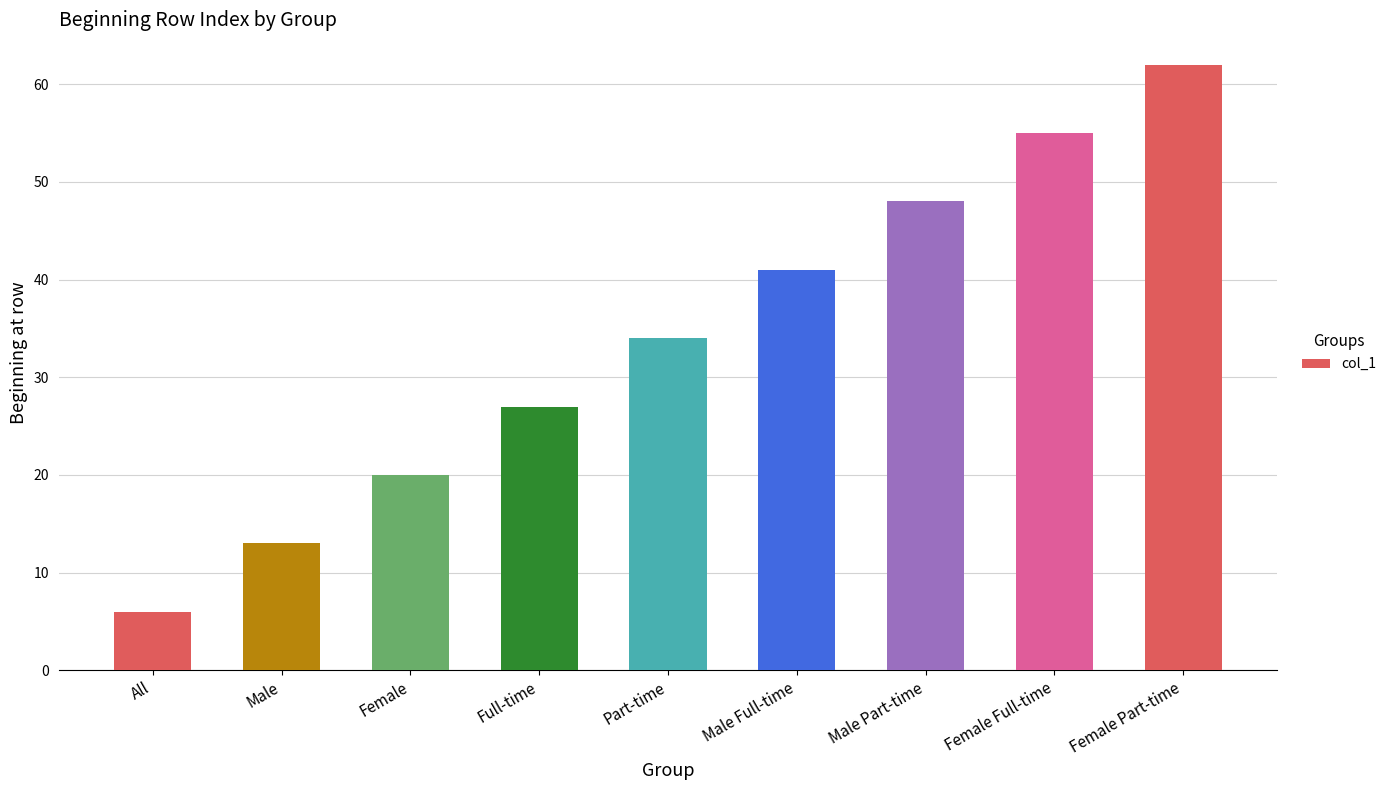

How many data points does each series have?

9